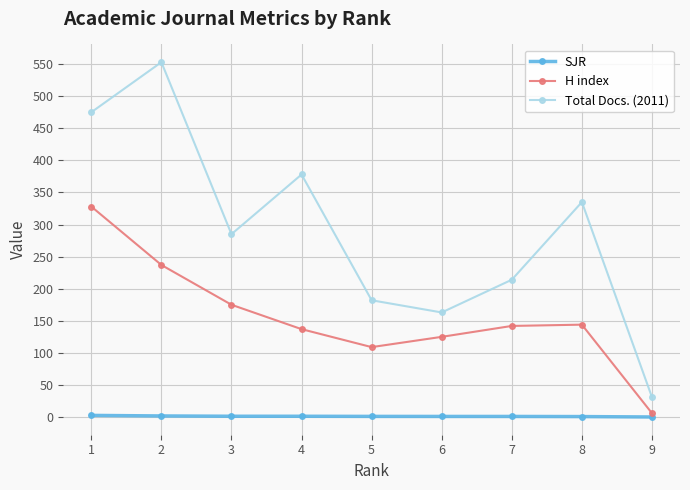

True or false: Total Docs. (2011) and H index intersect in this chart.

False